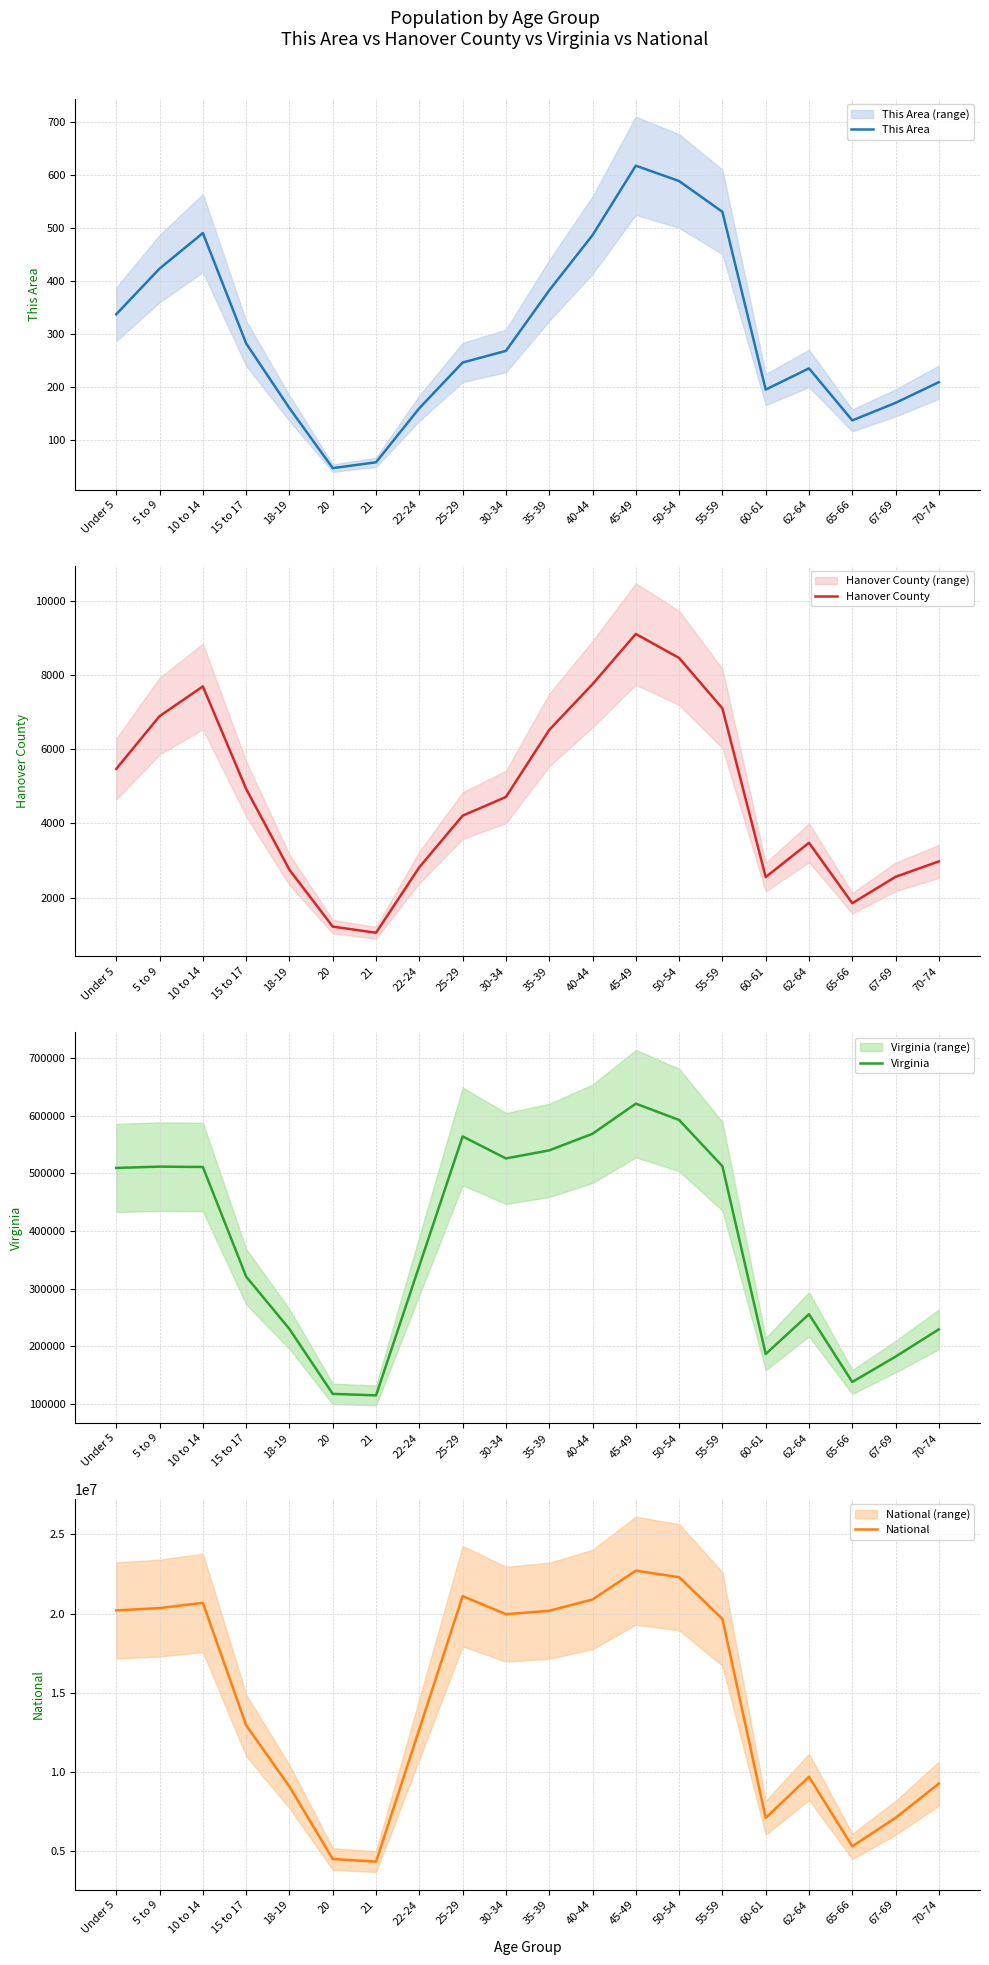

Which label corresponds to the smallest value in the chart?

20